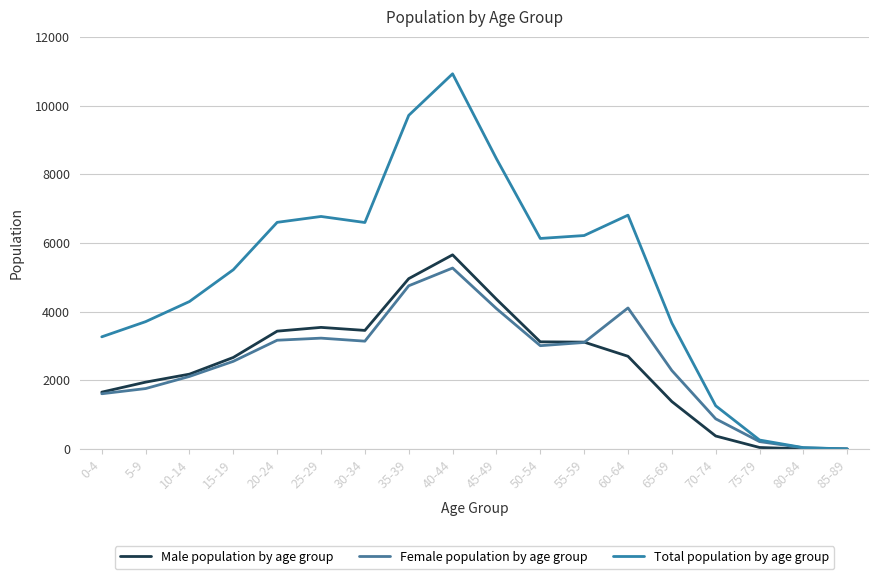

What is the sum of the Female population by age group values at 25-29 and 40-44?

8499